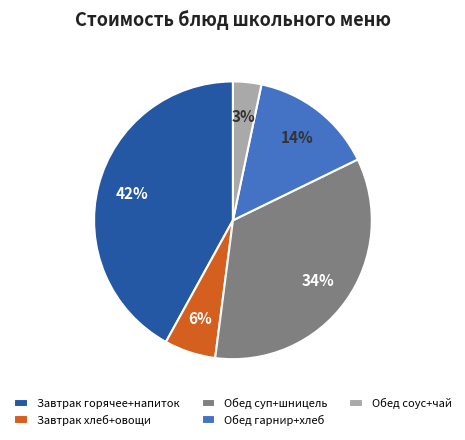

Do Обед соус+чай and Завтрак горячее+напиток together represent more than half of the pie?

No